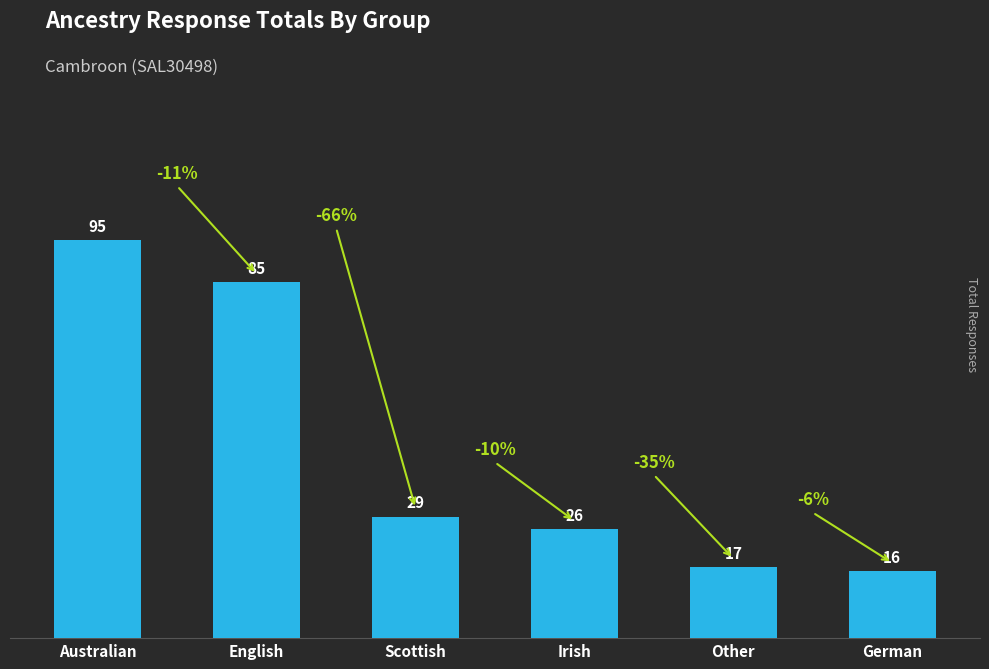

What is the difference between the maximum and minimum values?

79